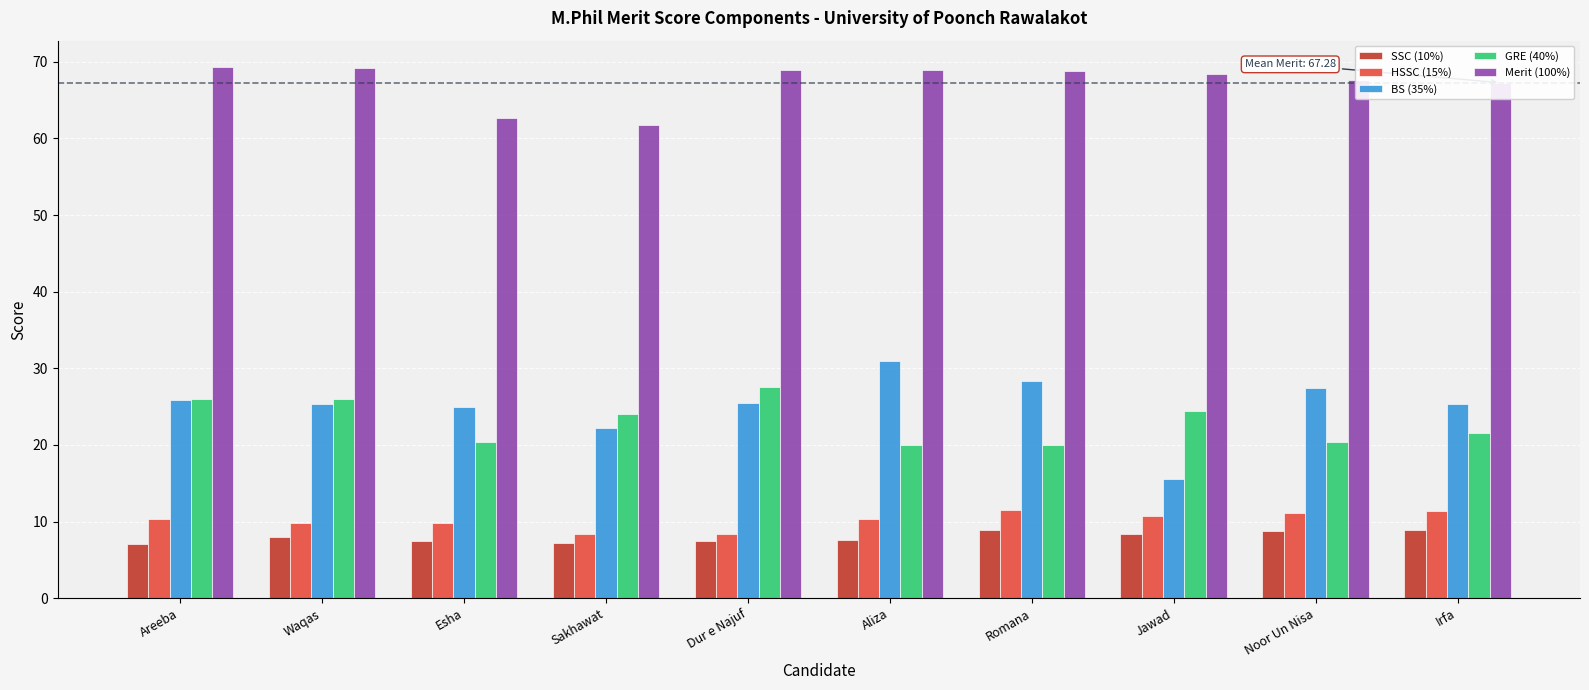

At which label does GRE (40%) reach its peak?

Dur e Najuf